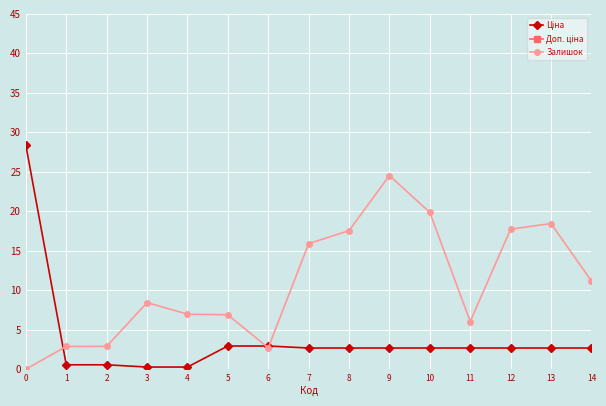

Reading left to right, transcribe all the data shown in this chart.

Ціна: 28.4	0.6	0.6	0.3	0.3	2.9	2.9	2.7	2.7	2.7	2.7	2.7	2.7	2.7	2.7
Доп. ціна: 453.9	912.8	912.8	456.4	456.4	86.5	86.5	98.8	98.8	98.8	98.8	98.8	98.8	98.8	98.8
Залишок: 0.0	2.9	2.9	8.4	7.0	6.9	2.7	15.9	17.6	24.5	19.9	6.0	17.8	18.4	11.2